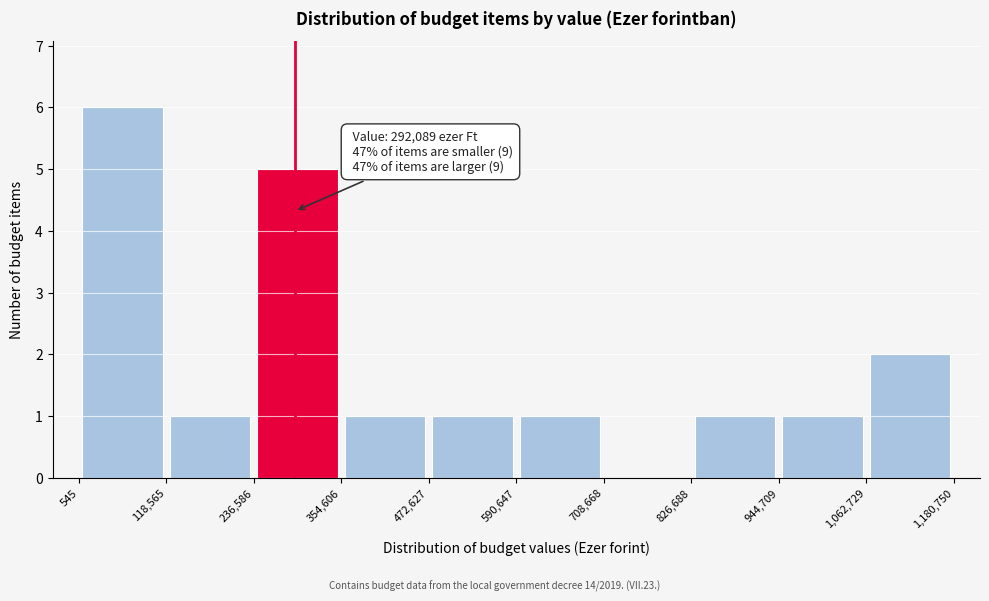

Over which range of the x-axis is the bar tallest?

545 to 118,565